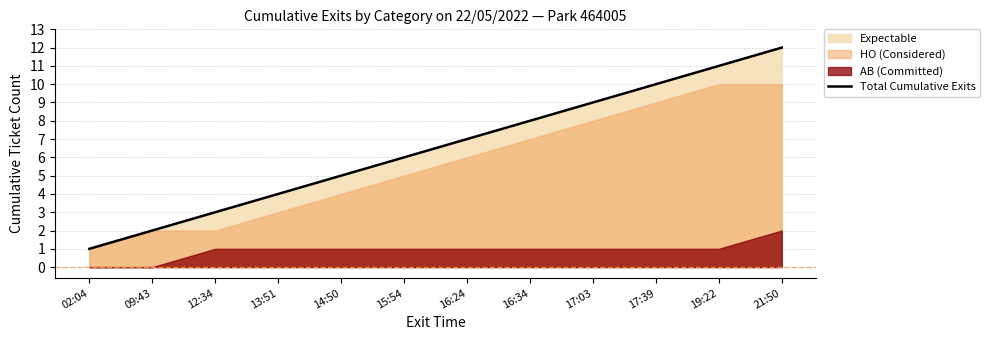

Which category has the highest value in the Total Cumulative Exits series?

21:50